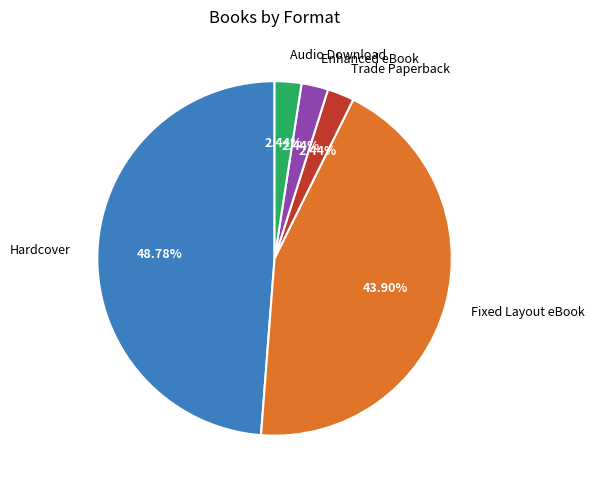

Is the sum of Hardcover and Fixed Layout eBook greater than half?

Yes